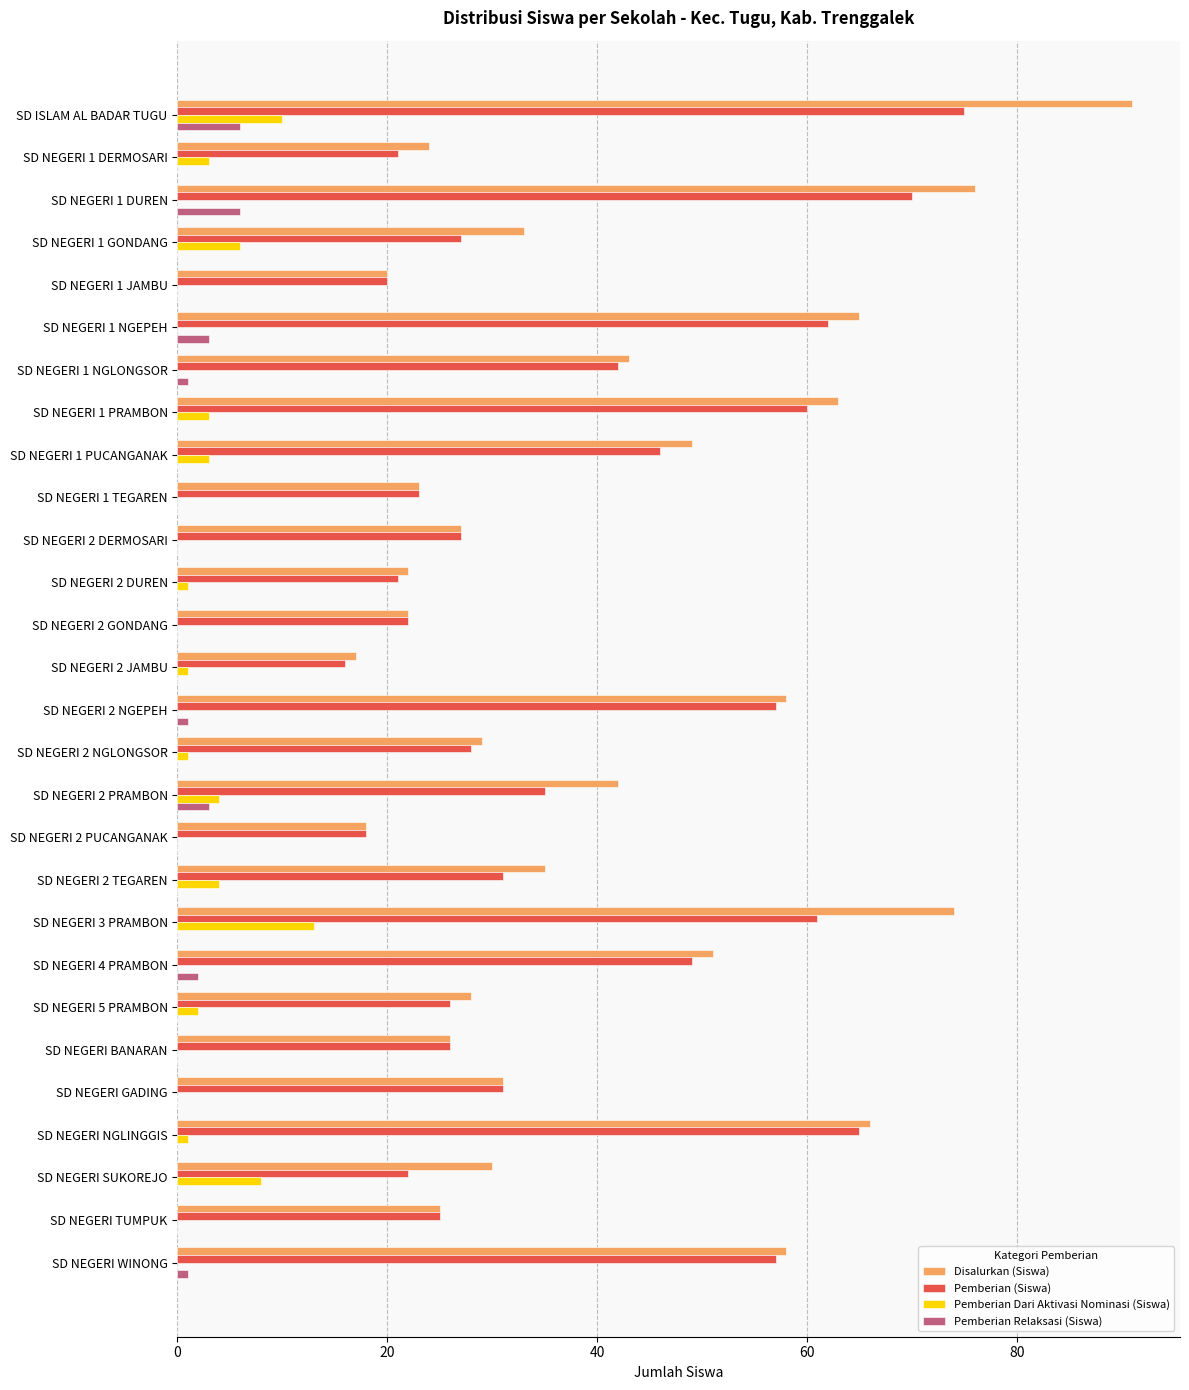

What is the greatest value displayed?

91